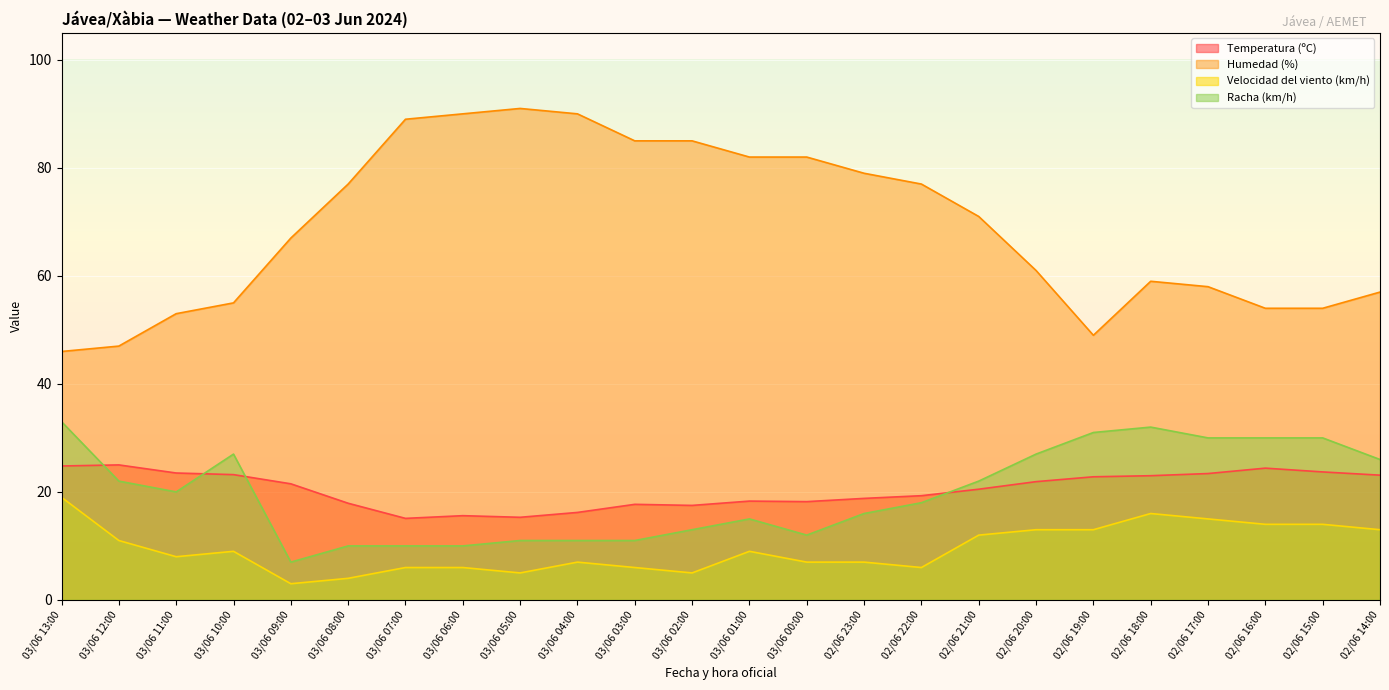

Which series has the largest range (max minus min)?

Humedad (%)